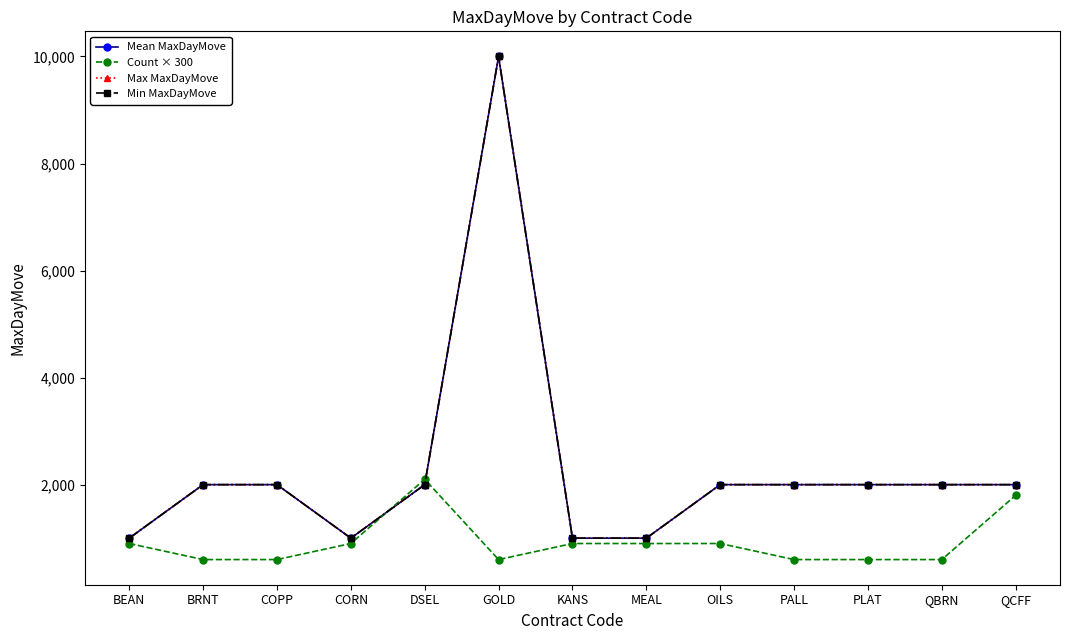

What is the average value of the Min MaxDayMove series?

2308